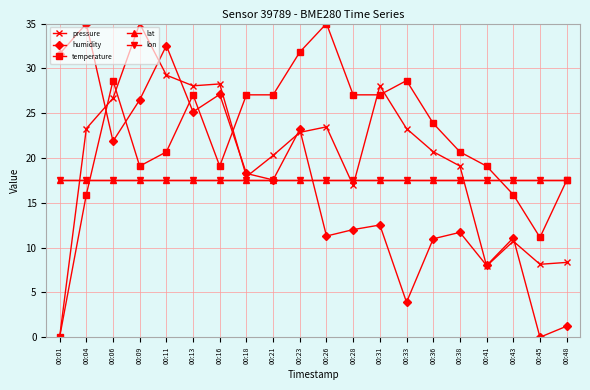

Does the chart have visible grid lines?

Yes